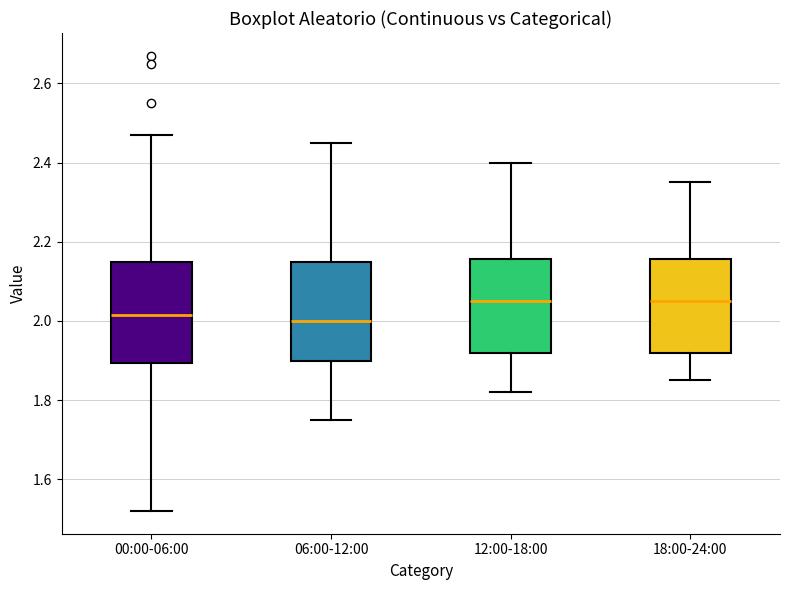

Reading left to right, read every box against the y-axis: the position of its median line, the range the box covers, and the ends of its whiskers. The values are not printed on the chart, so give them approximately, as read against the axis.

00:00-06:00: median 2.02, box 1.90 to 2.16, whiskers 1.52 to 2.48
06:00-12:00: median 2.00, box 1.90 to 2.16, whiskers 1.76 to 2.46
12:00-18:00: median 2.06, box 1.92 to 2.16, whiskers 1.82 to 2.40
18:00-24:00: median 2.06, box 1.92 to 2.16, whiskers 1.86 to 2.36